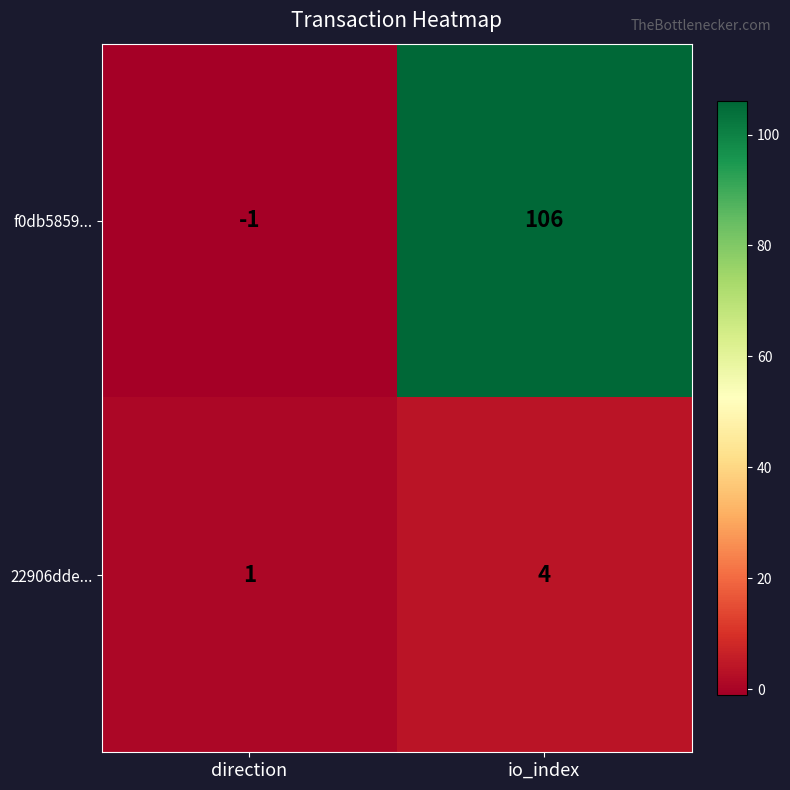

What is the maximum value for 22906dde...?

4